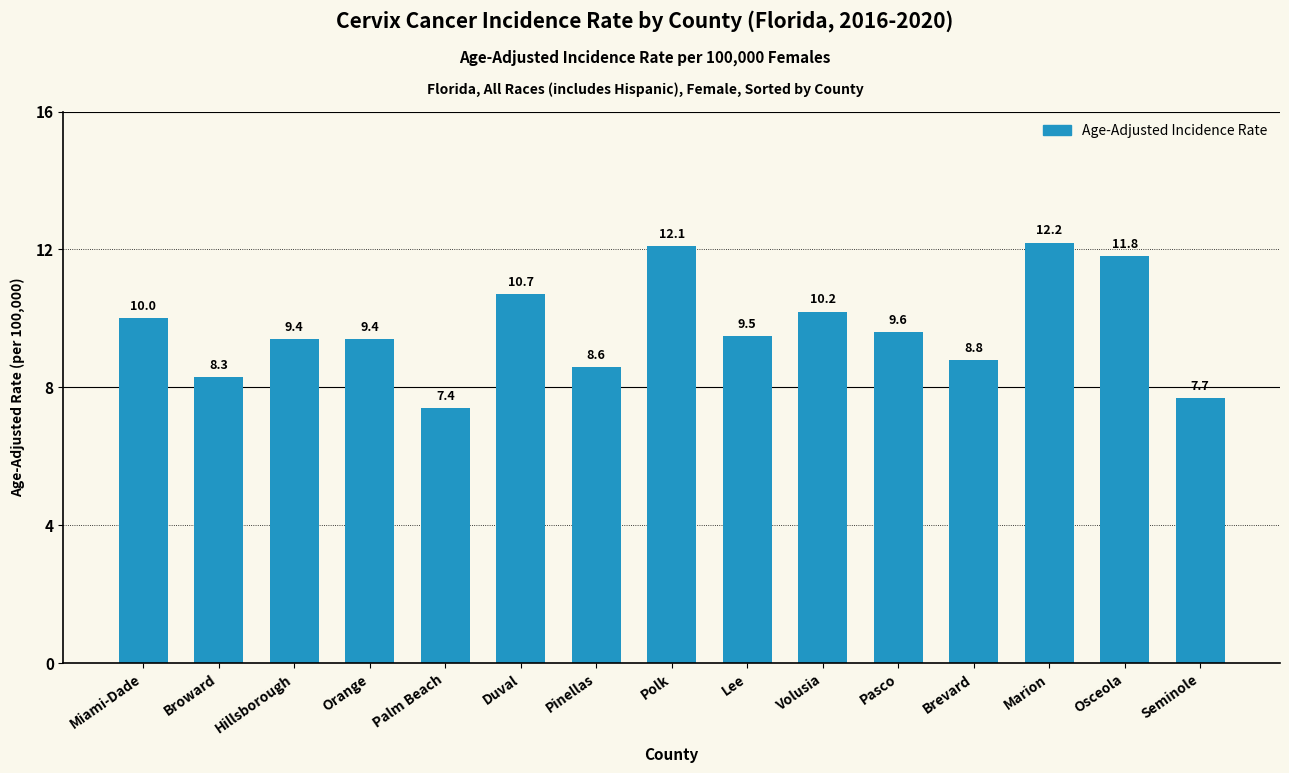

What is the difference between the values at Volusia and Pasco?

0.6